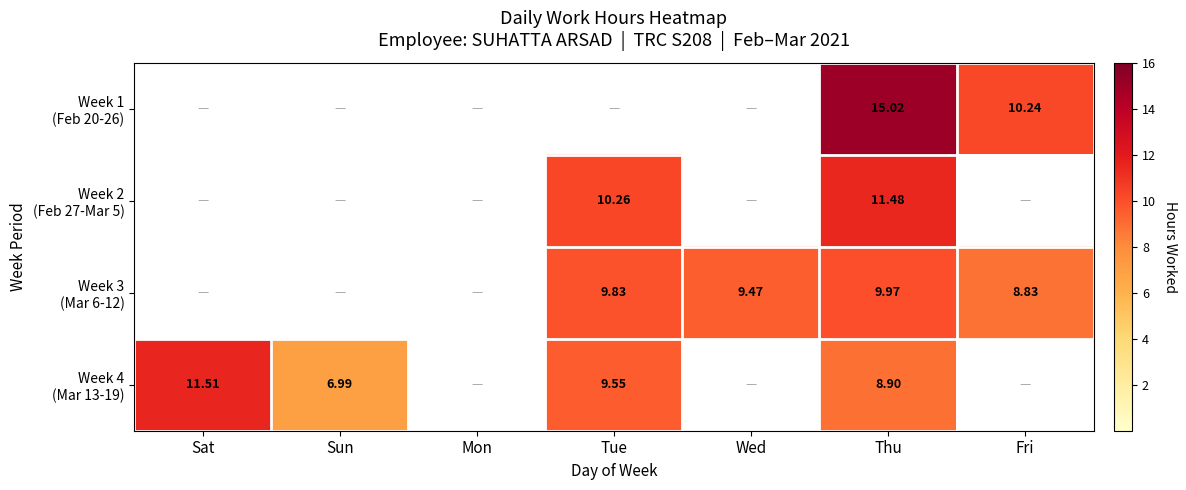

What is the approximate value of Week 3 (Mar 6-12) at Wed?

9.5